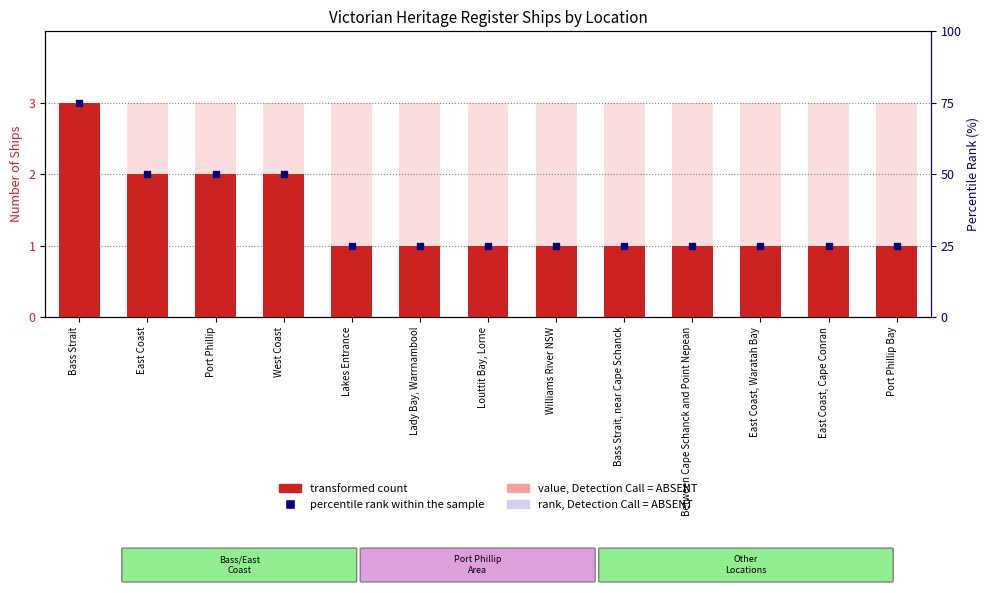

Rank the series at Williams River NSW from highest to lowest value.

percentile rank within the sample, value, Detection Call = ABSENT, Ship Count